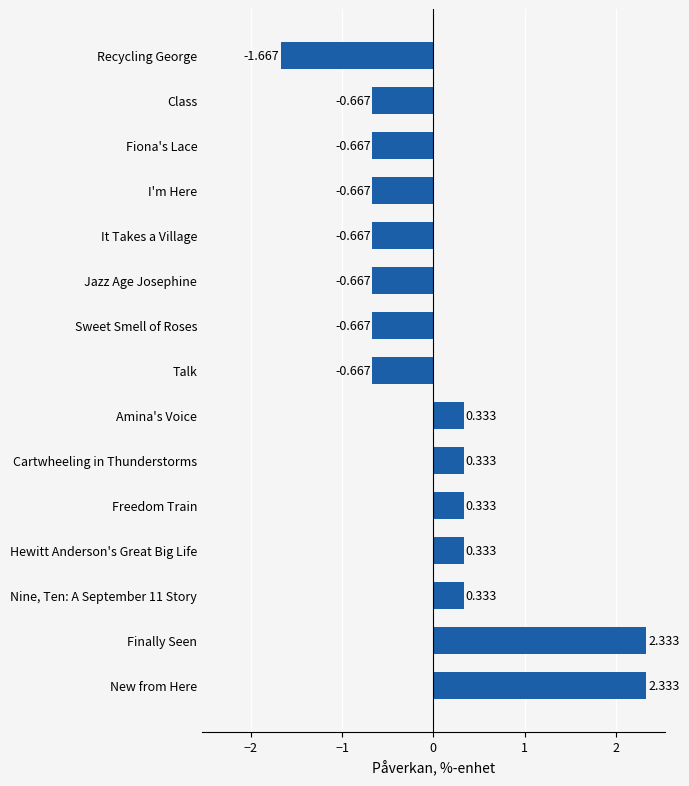

Which has a higher value, Hewitt Anderson's Great Big Life or Talk?

Hewitt Anderson's Great Big Life